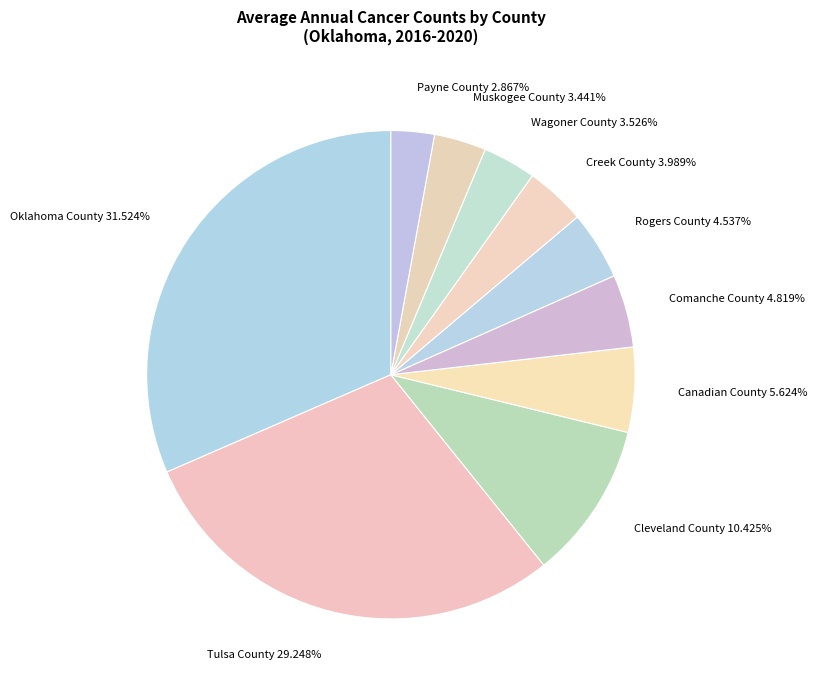

What percentage is the Payne County slice, to the nearest percent?

3%